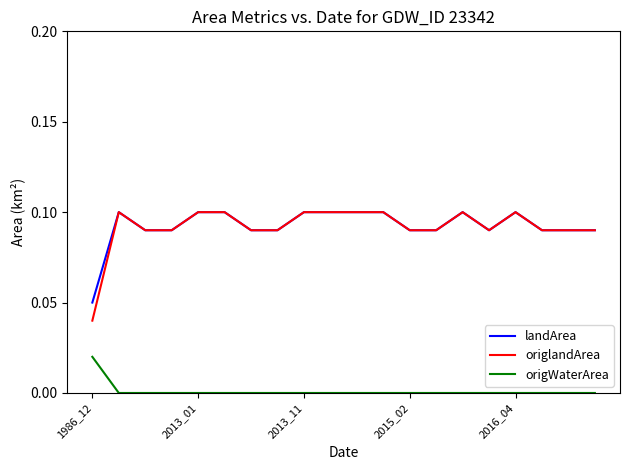

How many series are shown in this chart?

3